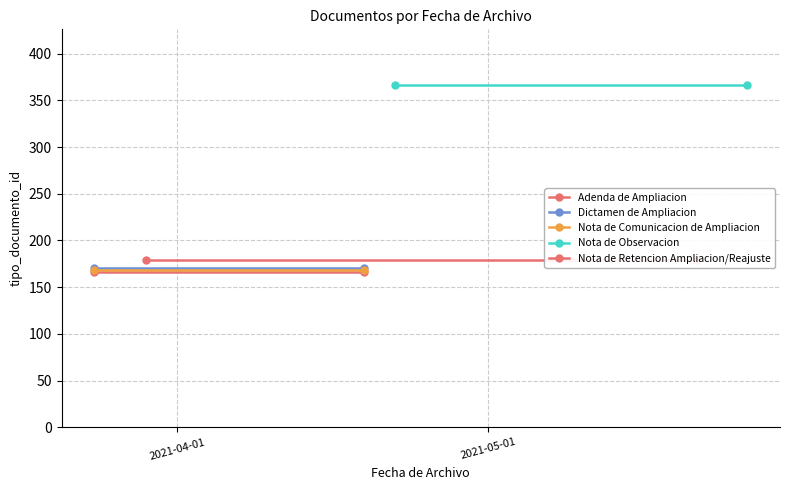

What are all the series names shown in the legend?

Adenda de Ampliacion, Dictamen de Ampliacion, Nota de Comunicacion de Ampliacion, Nota de Observacion, Nota de Retencion Ampliacion/Reajuste